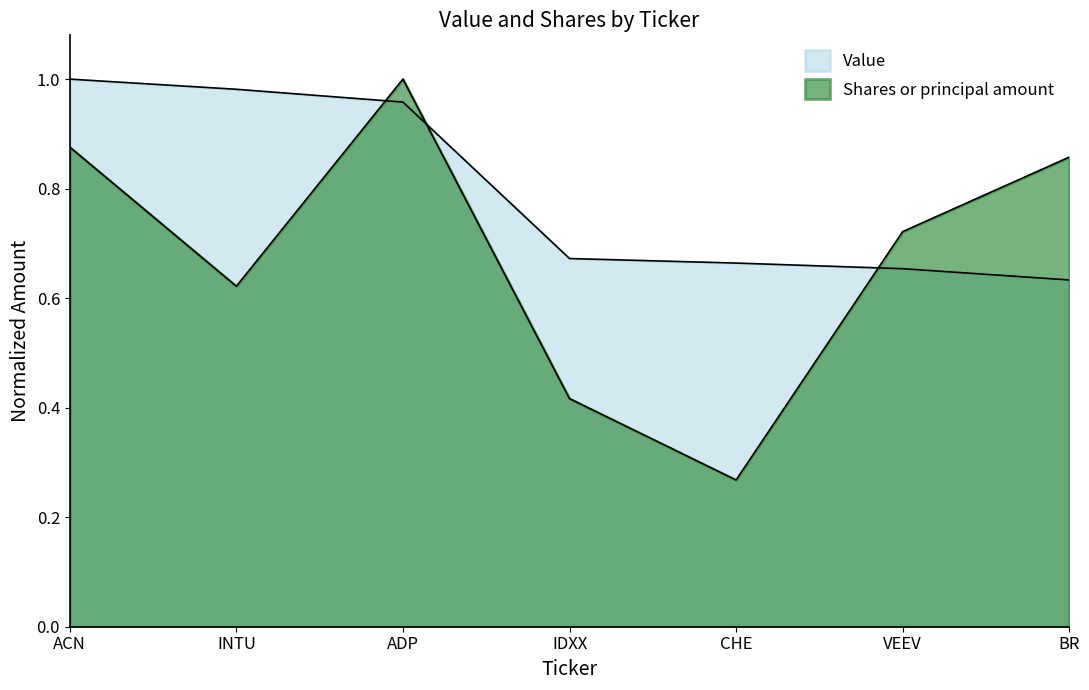

Rank the series by their maximum value, from highest to lowest.

Value, Shares or principal amount